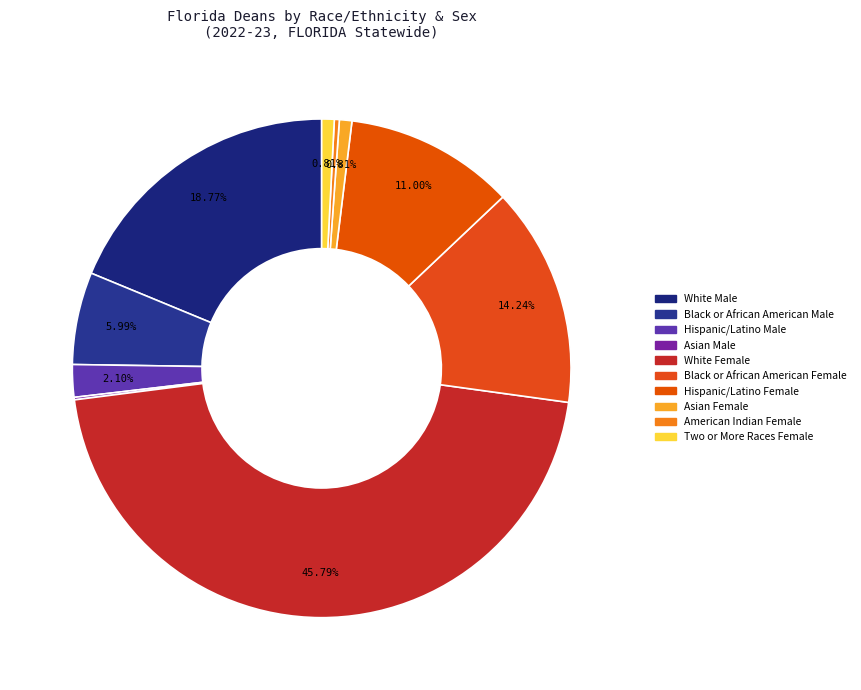

Is there any slice that represents more than half of the pie?

No